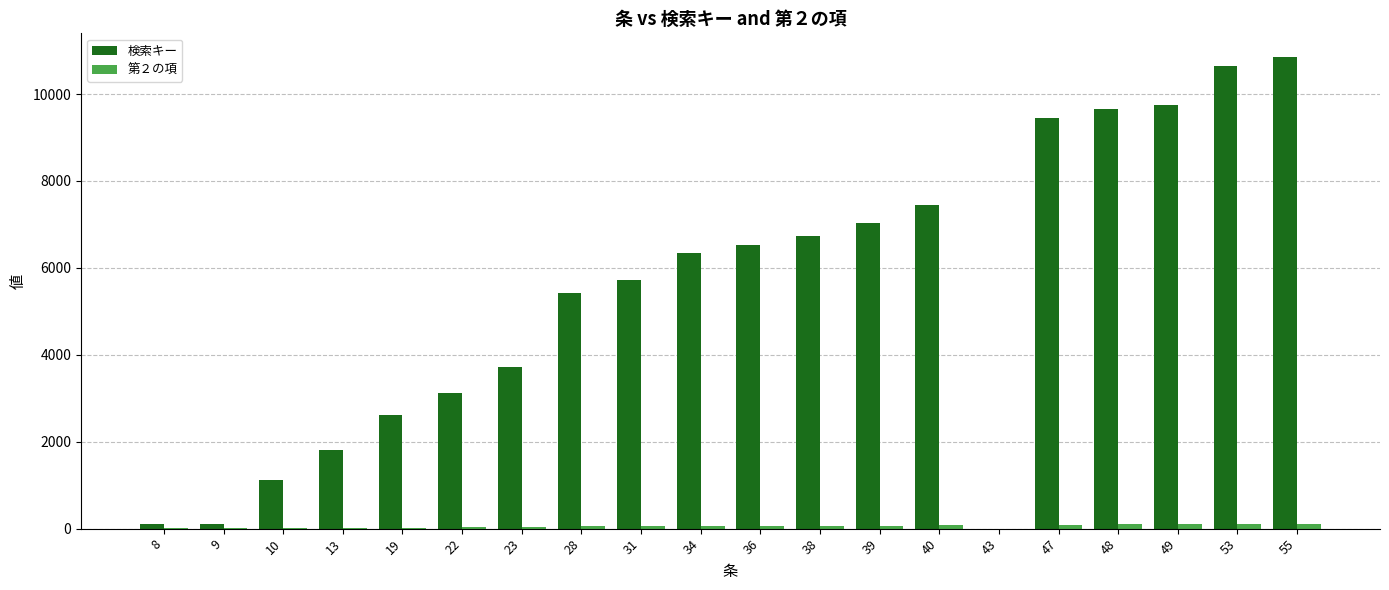

The value of 検索キー at 40 is 7440. True or false?

True